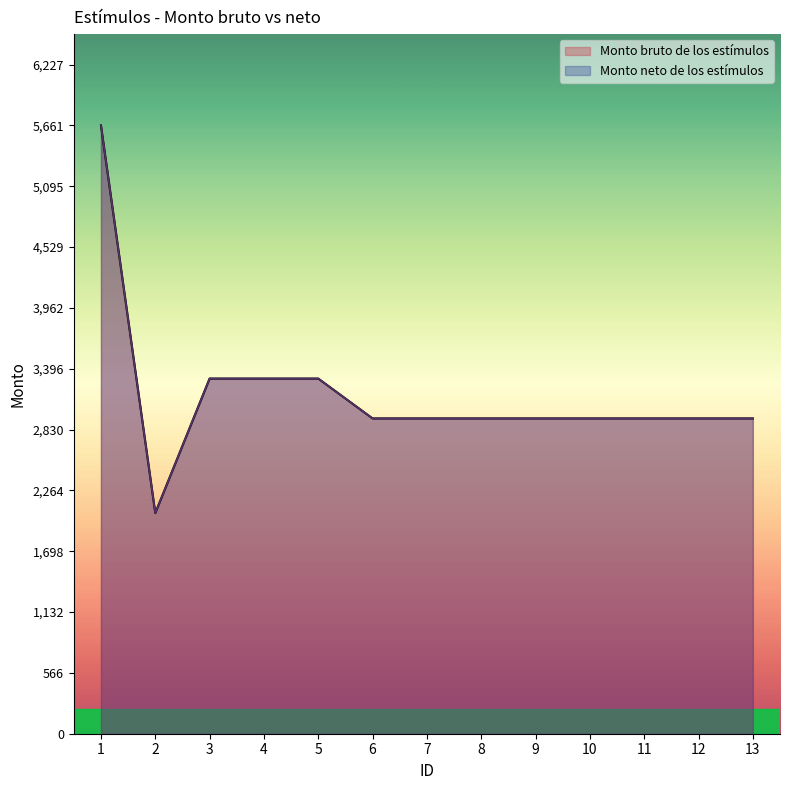

What is the difference between the Monto bruto de los estímulos values at 4 and 2?

1251.6